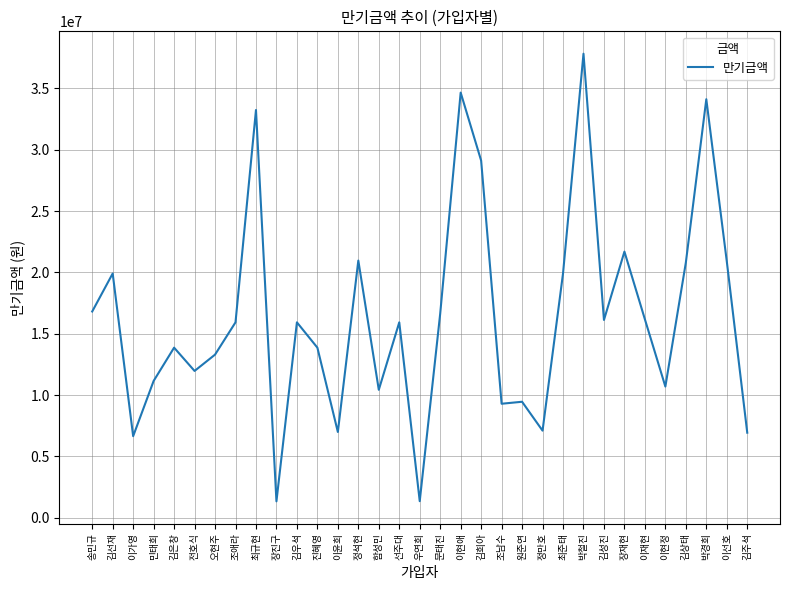

What is the difference between the values at 이윤희 and 조애라?

8939000